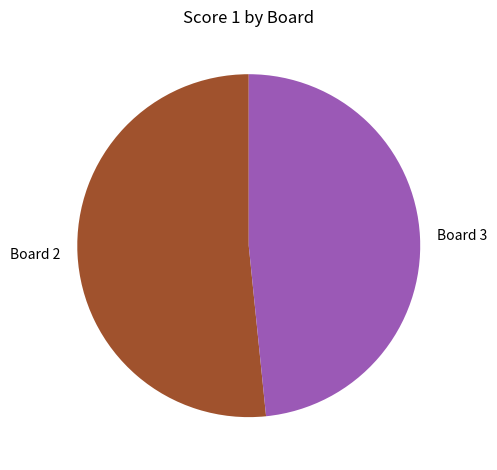

Does Board 2 represent more than half of the total?

Yes